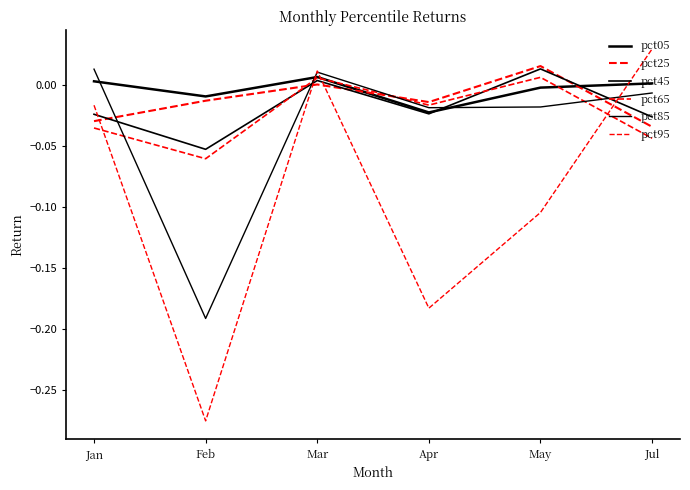

True or false: pct85 has more than 0 interior local peaks.

True